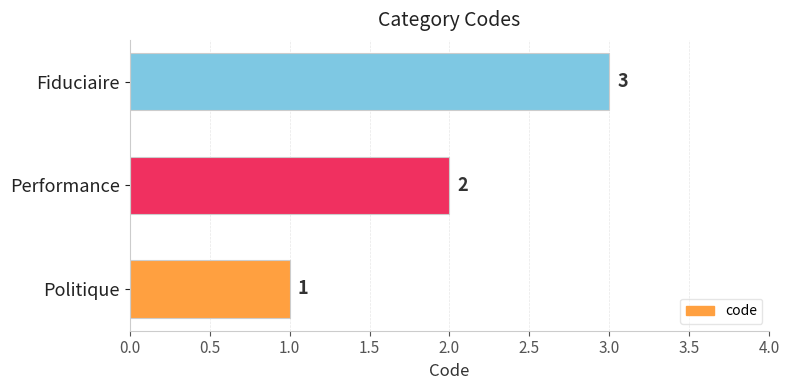

What is the average value?

2